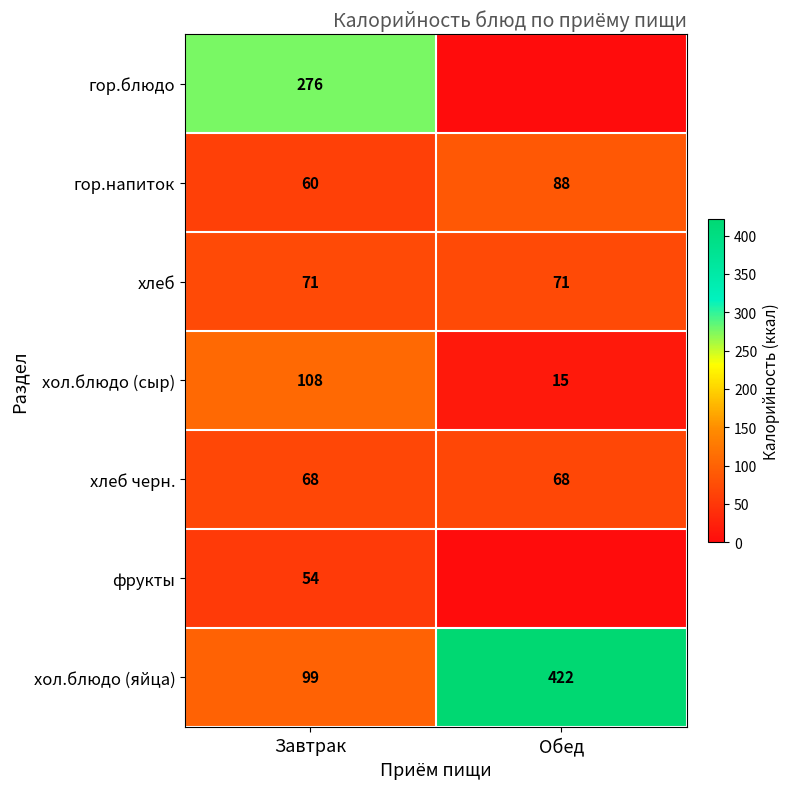

Which category has the highest value across all series?

Обед